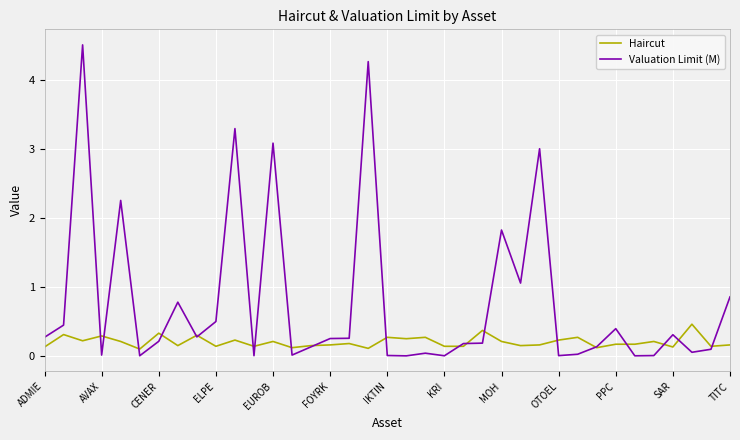

Which series has the widest spread of values?

Valuation Limit (M)